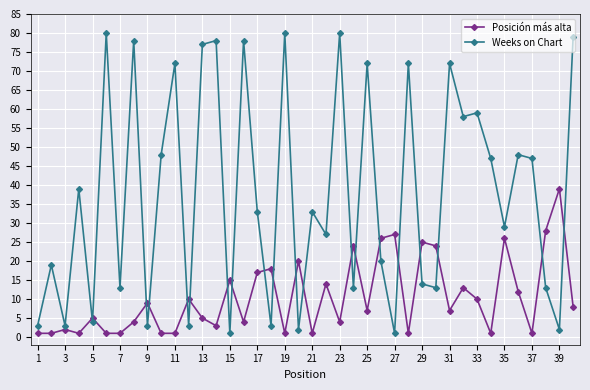

How many series are shown in this chart?

2